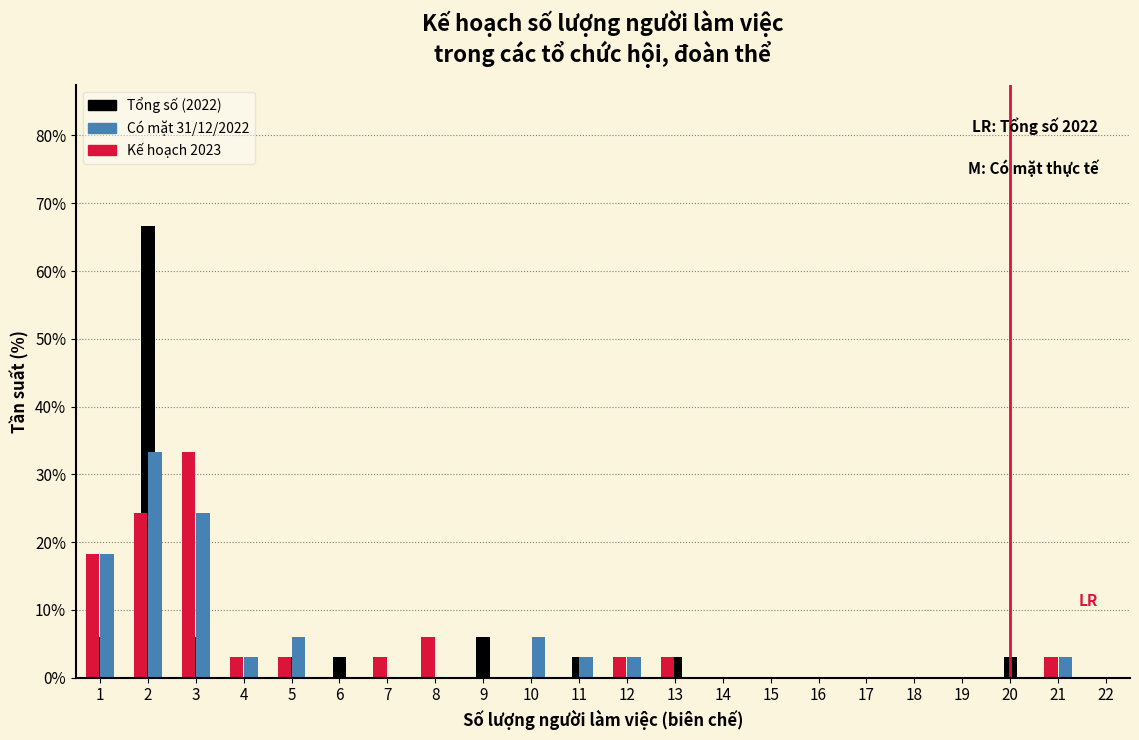

In the Tổng số (2022) series, which range on the x-axis has the tallest bar?

1.5 to 2.5